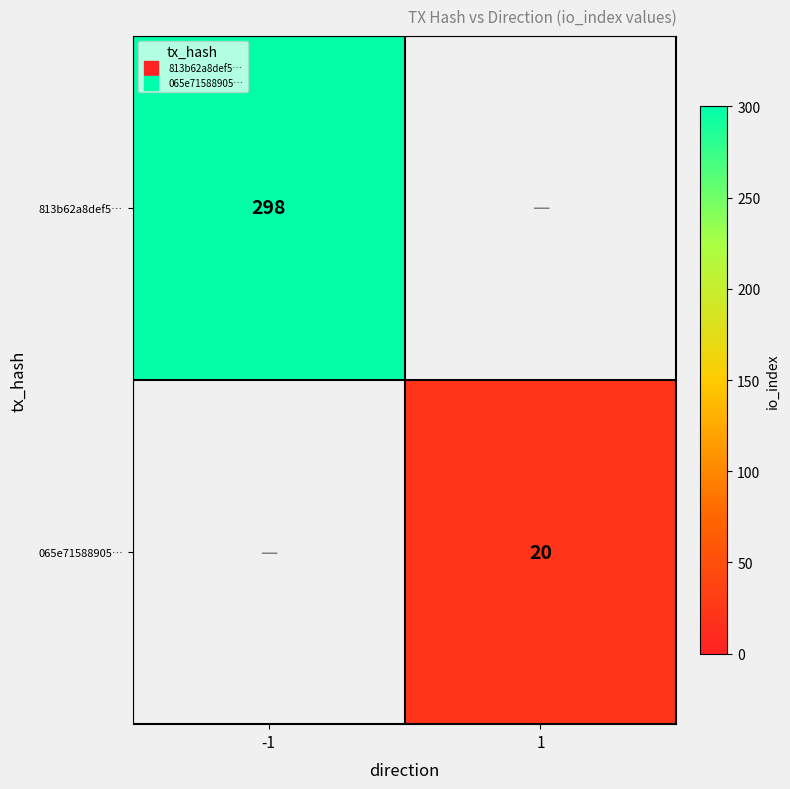

Rank the categories by 813b62a8def5… value from lowest to highest.

-1, 1